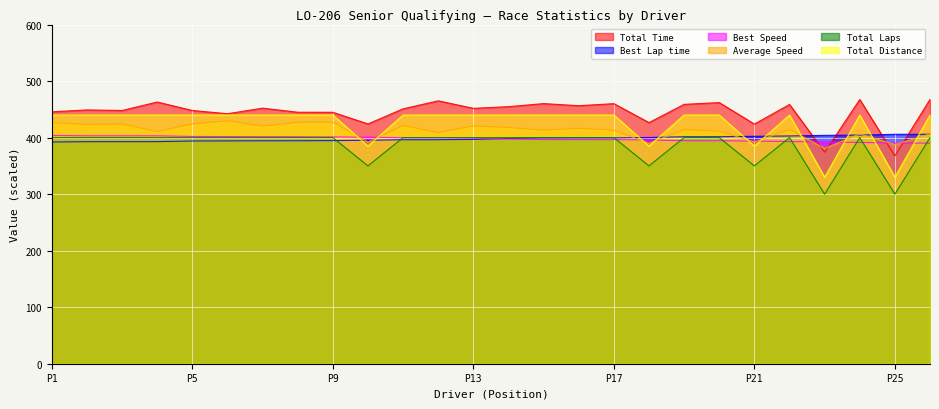

In Total Laps, how many points are higher than both neighbors (excluding endpoints)?

2